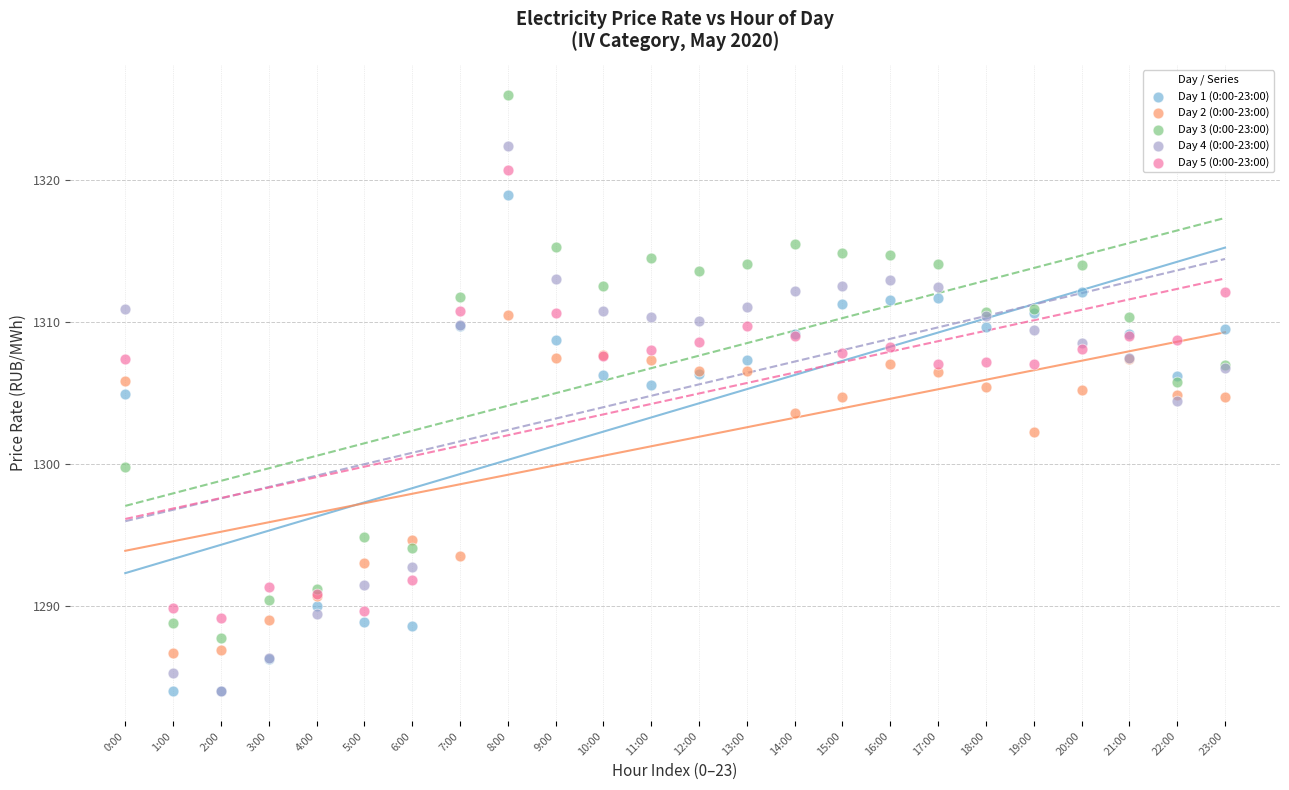

What are all the series names shown in the legend?

Day 1 (0:00-23:00), Day 2 (0:00-23:00), Day 3 (0:00-23:00), Day 4 (0:00-23:00), Day 5 (0:00-23:00)